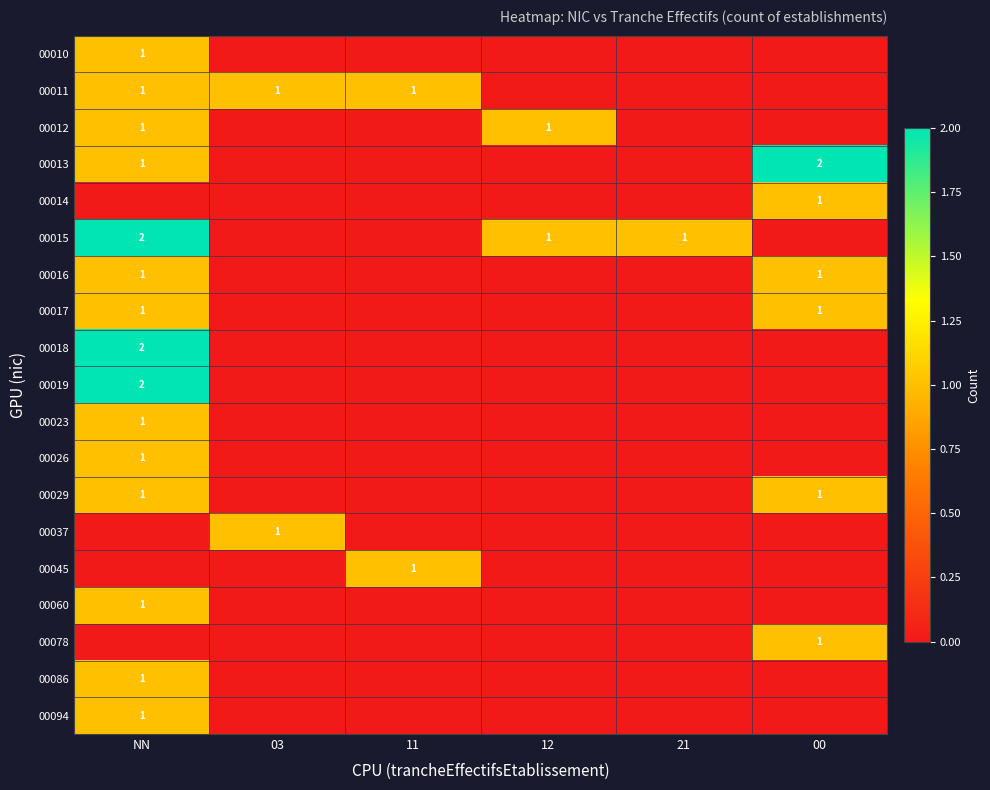

What is the spread (max minus min) of values at NN?

2